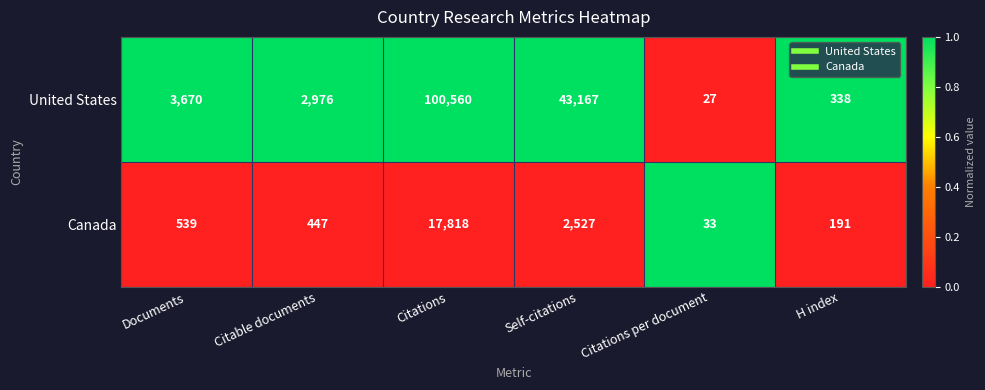

List the series in order of their overall mean, lowest first.

Canada, United States